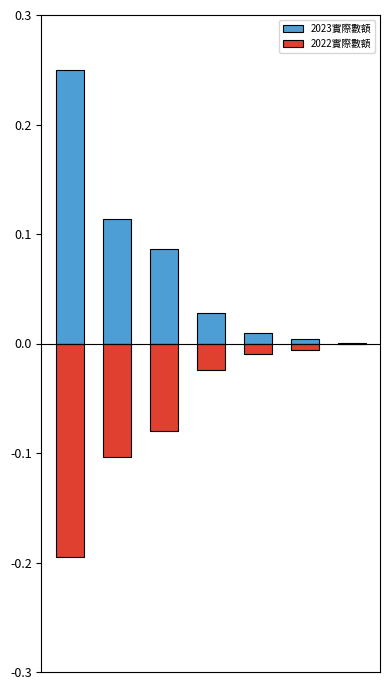

What is the sum of all 2023實際數額 values?

0.5